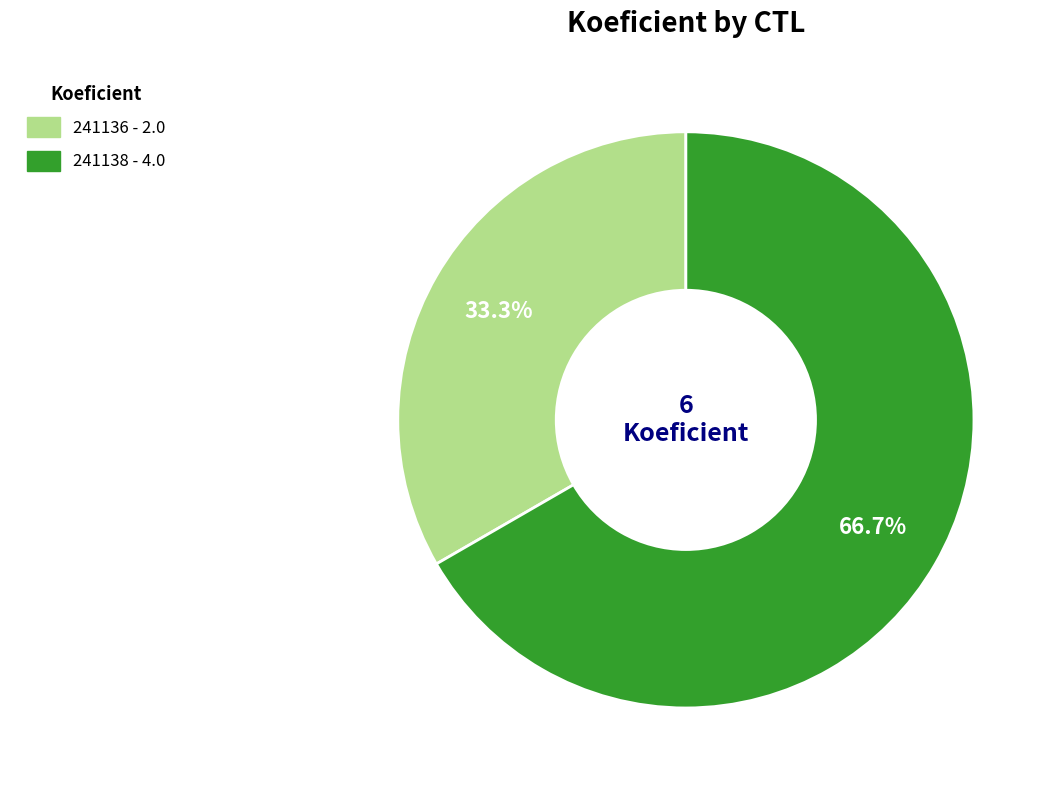

To the nearest percent, what is the combined percentage of 241138 and 241136?

100%